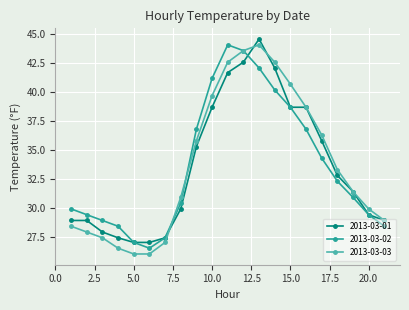

What is the value of the 2013-03-03 point at the 10th from the left?

39.7